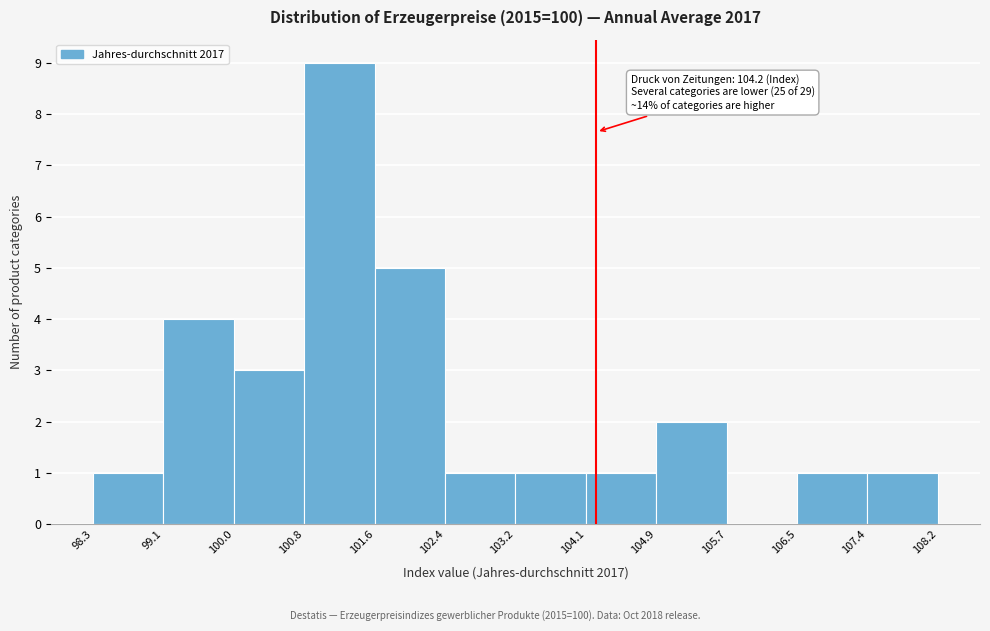

Over which range of the x-axis is the bar tallest?

100.8 to 101.6